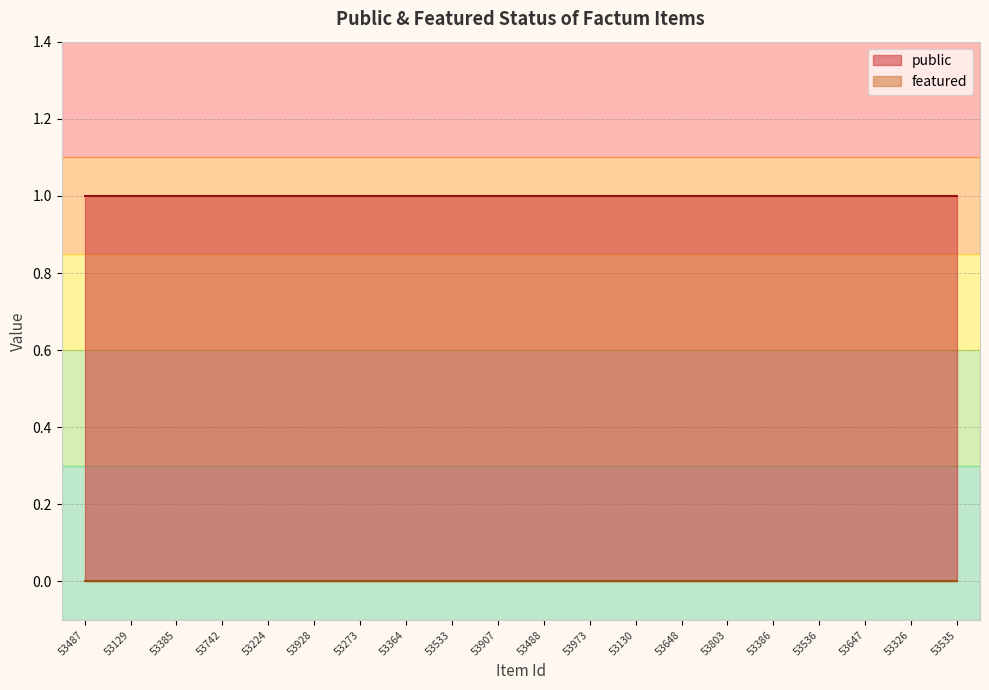

True or false: public has a value of 1 at 53386.

True